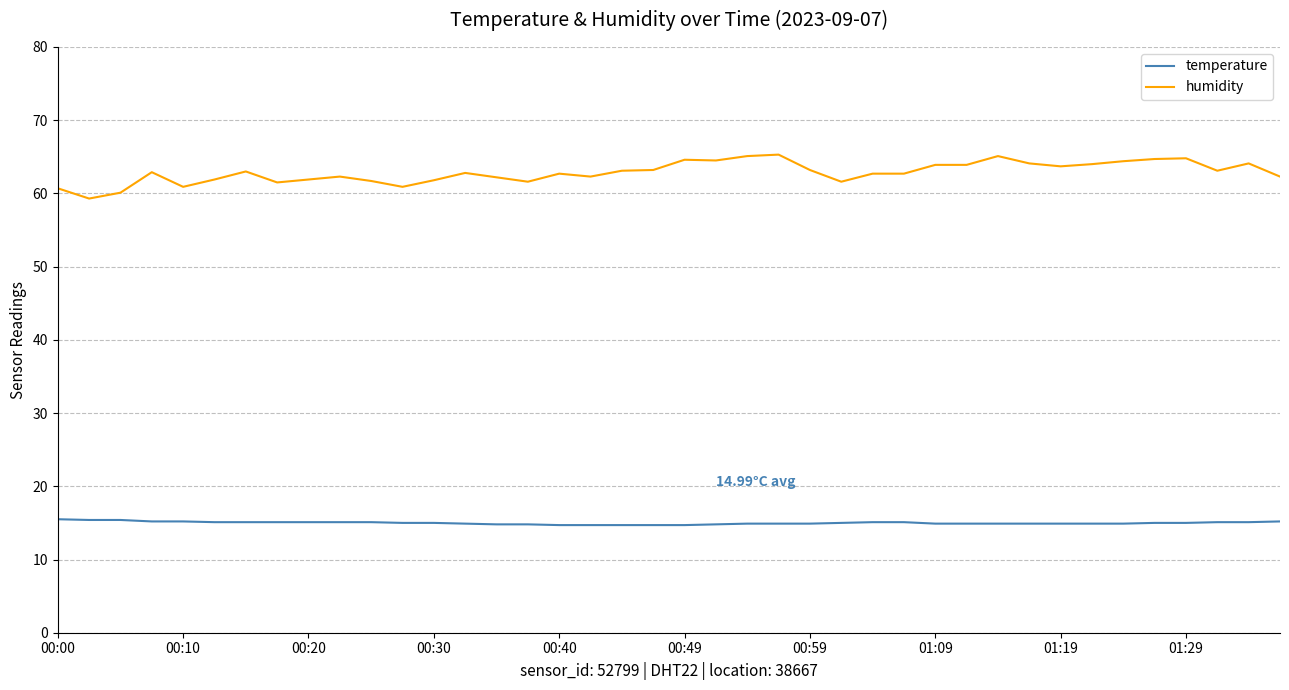

Which series has the largest total across all categories?

humidity